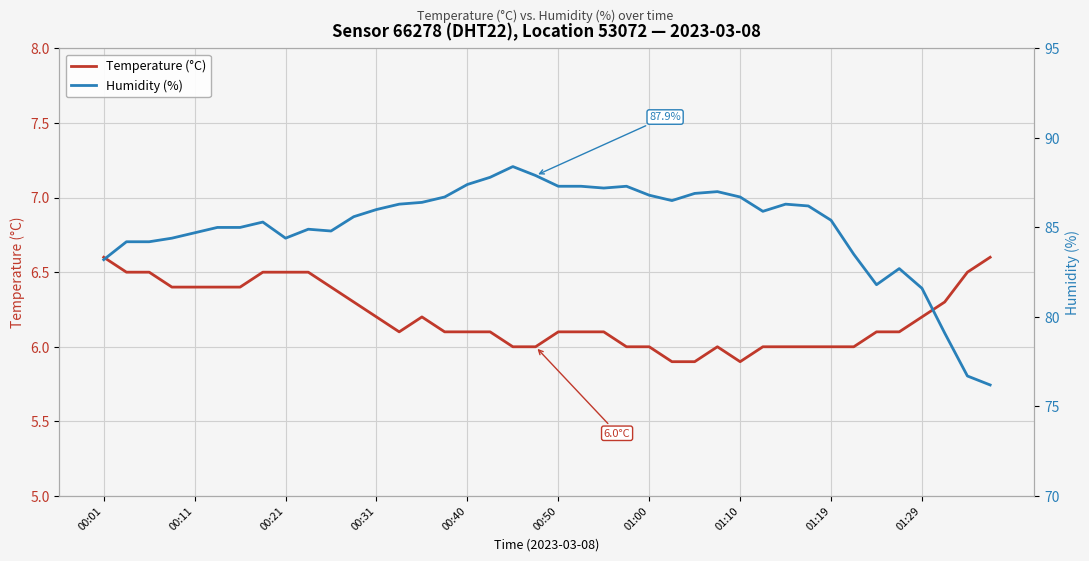

The Temperature (°C) series shows 9.4 at 00:31. True or false?

False